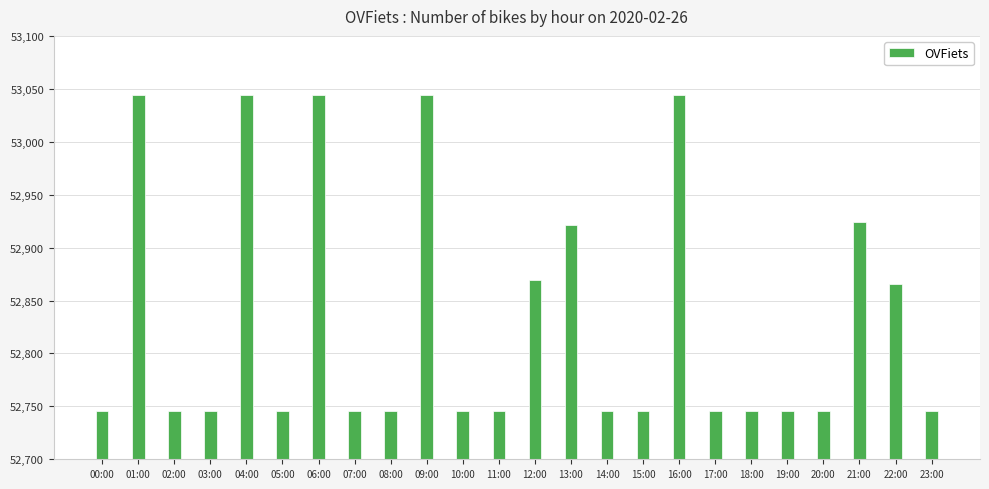

The value at 22:00 is 52866. True or false?

True